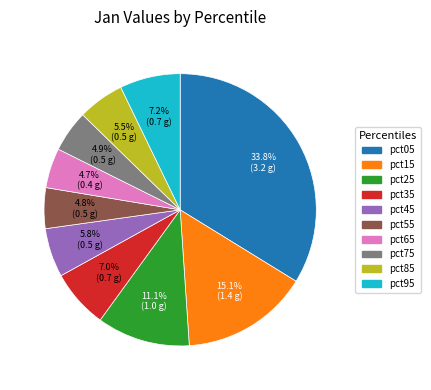

Count the number of slices in the pie.

10